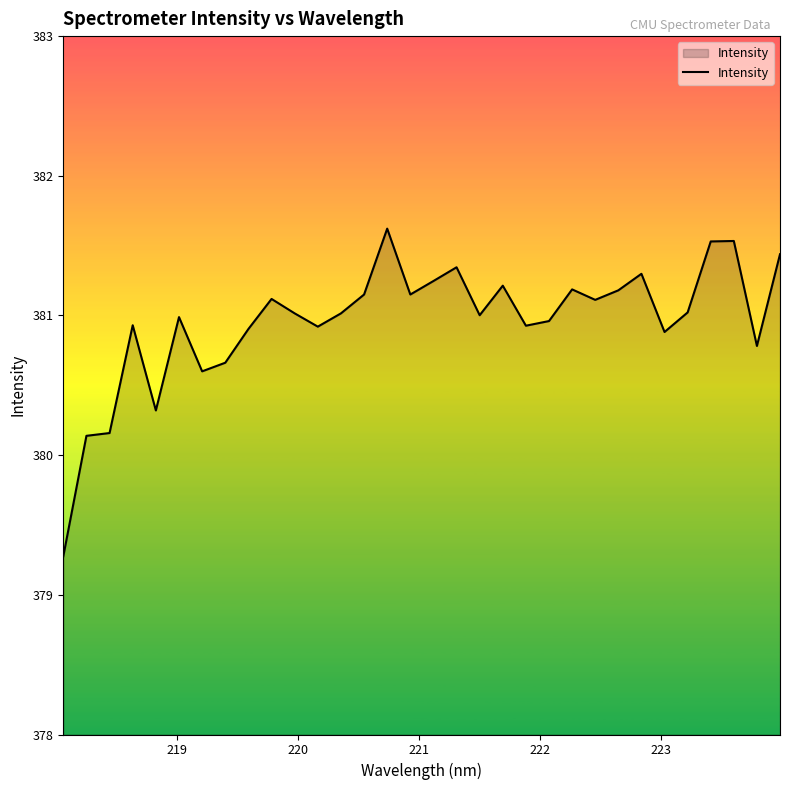

What is the maximum value shown in the chart?

381.6